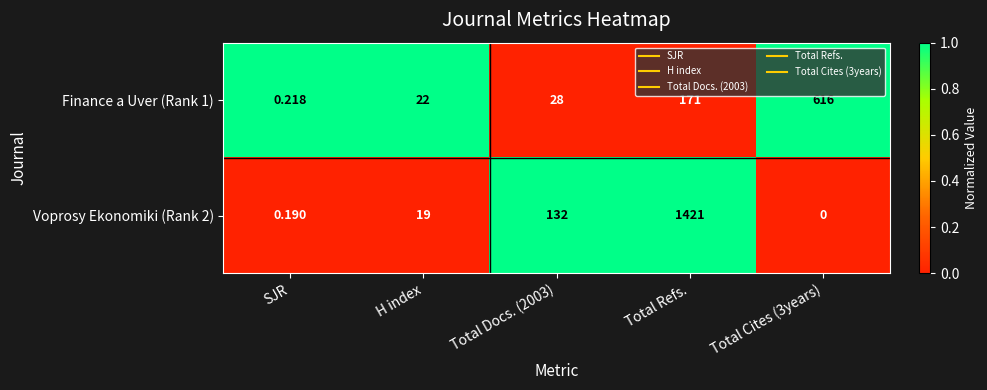

How many series are shown in this chart?

2